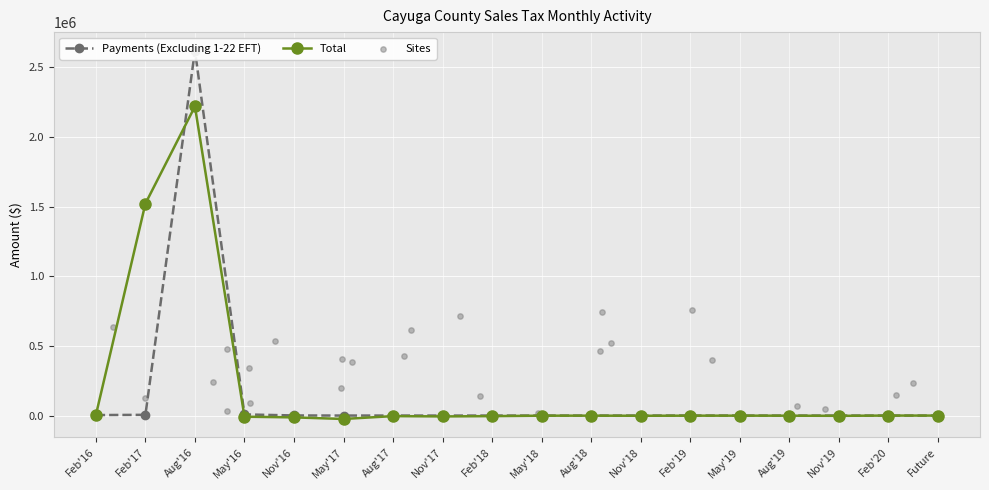

What is the value of the Total point at the 3rd from the left?

2219640.4